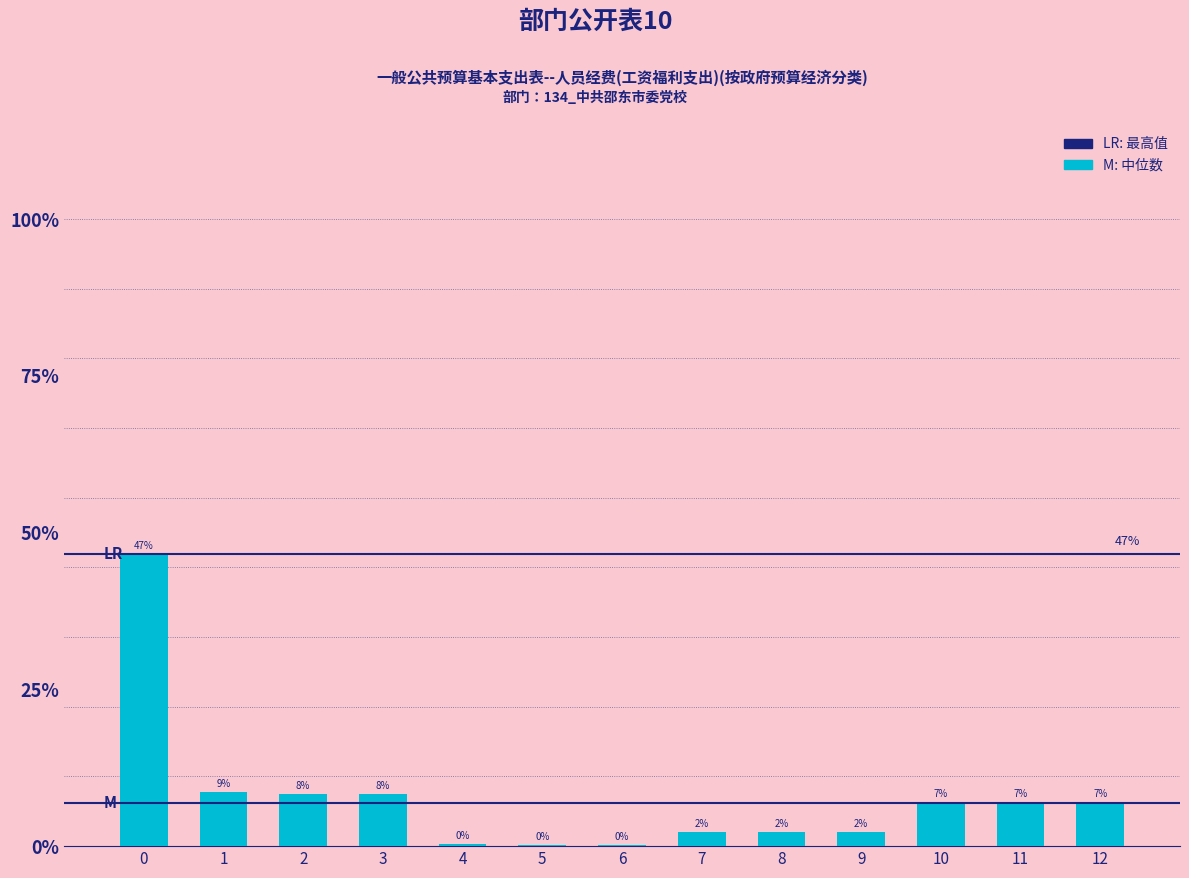

Are the bars horizontal?

No